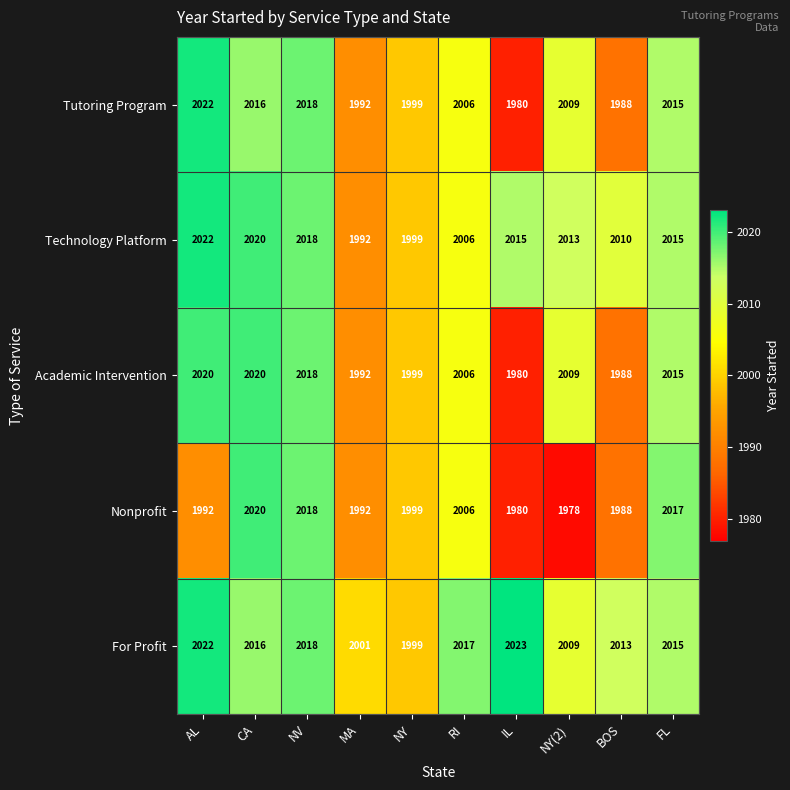

Which category has the highest value across all series?

IL